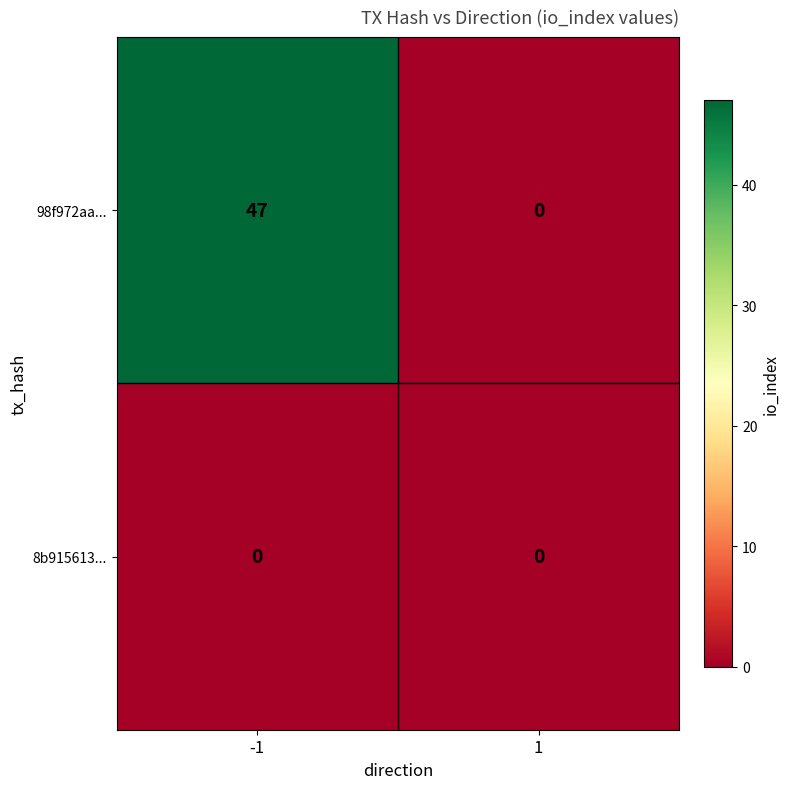

What is the greatest value displayed?

47